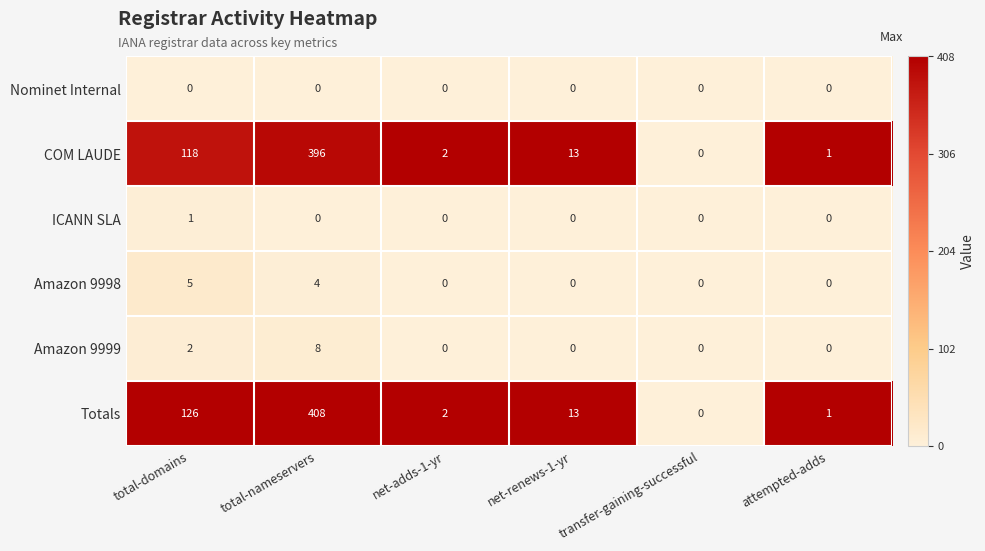

What is the difference between the COM LAUDE values at transfer-gaining-successful and net-renews-1-yr?

13